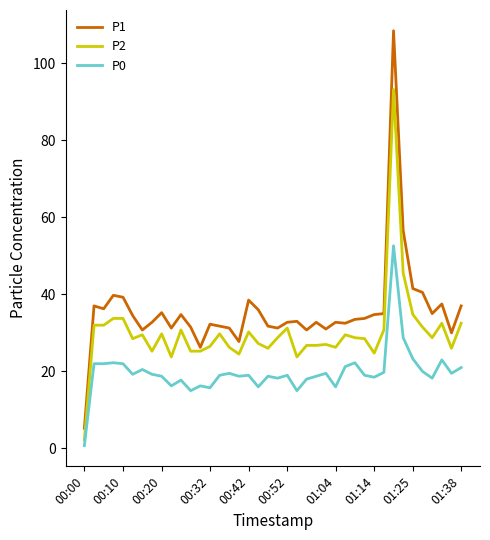

What is the sum of all P0 values?

790.4